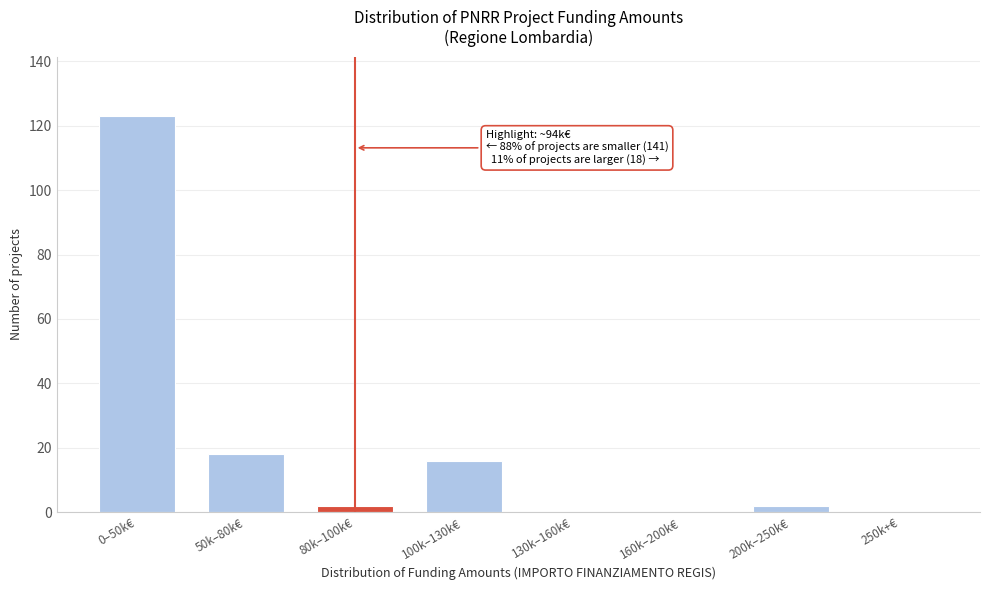

Reading left to right, transcribe all the data shown in this chart.

0–50k€=123	50k–80k€=18	80k–100k€=2	100k–130k€=16	130k–160k€=0	160k–200k€=0	200k–250k€=2	250k+€=0